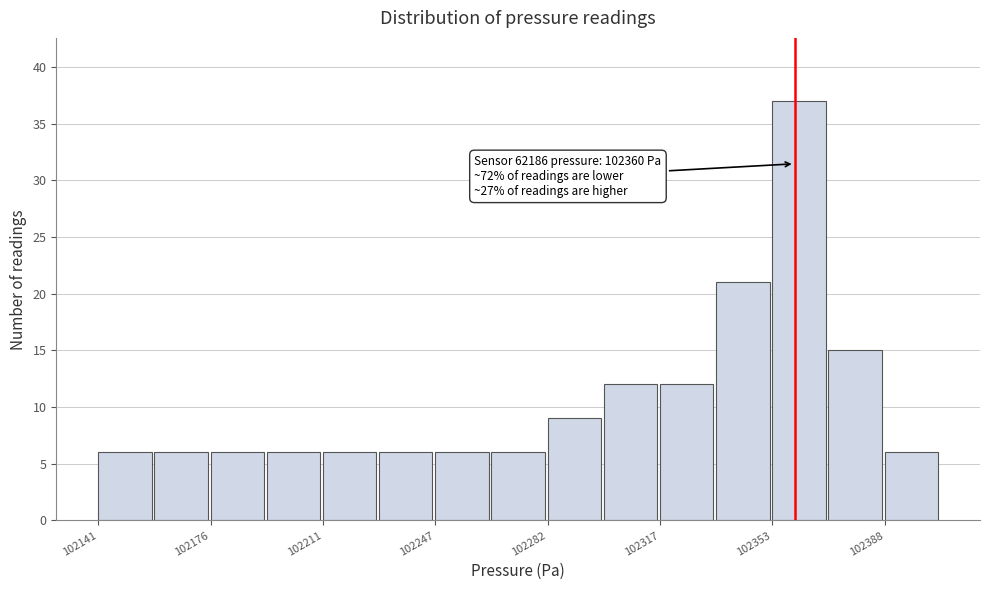

Around what value on the x-axis is the tallest bar? Give the approximate position of its centre, as read against the axis.

102360